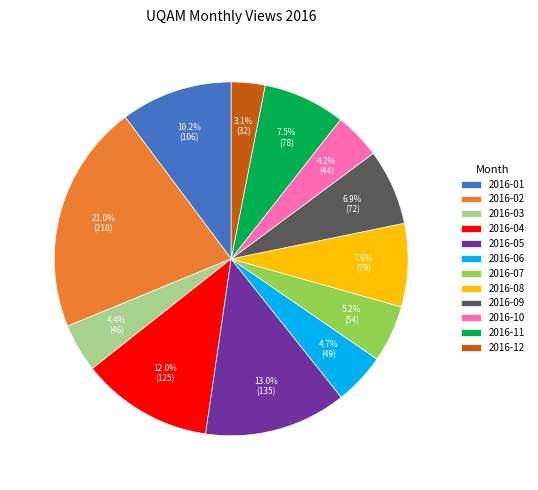

What is the total percentage of 2016-11 and 2016-06?

12.2%